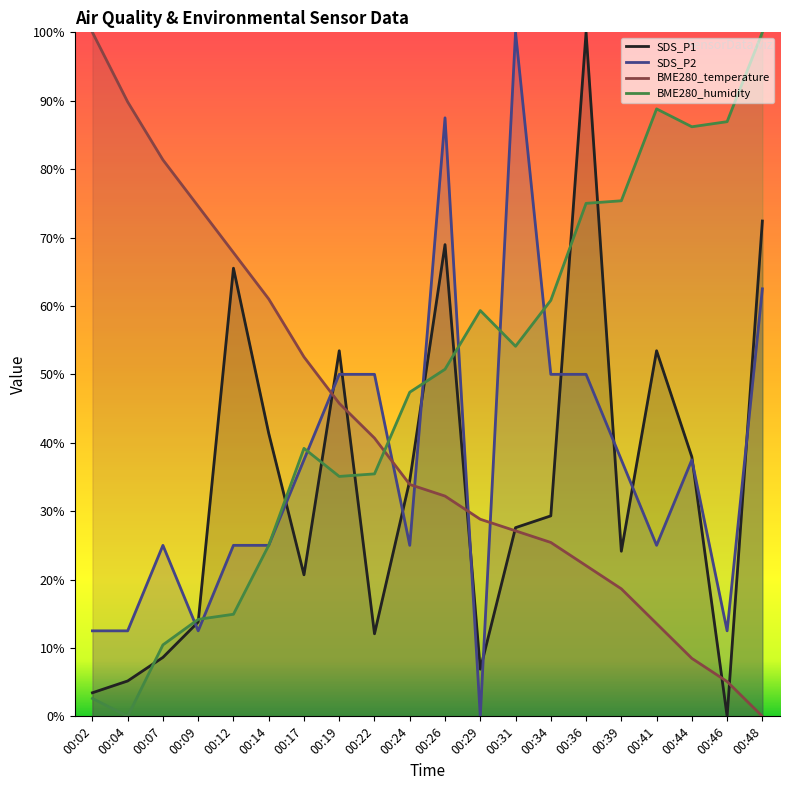

What is the value of the SDS_P1 point at the 17th from the left?

0.5